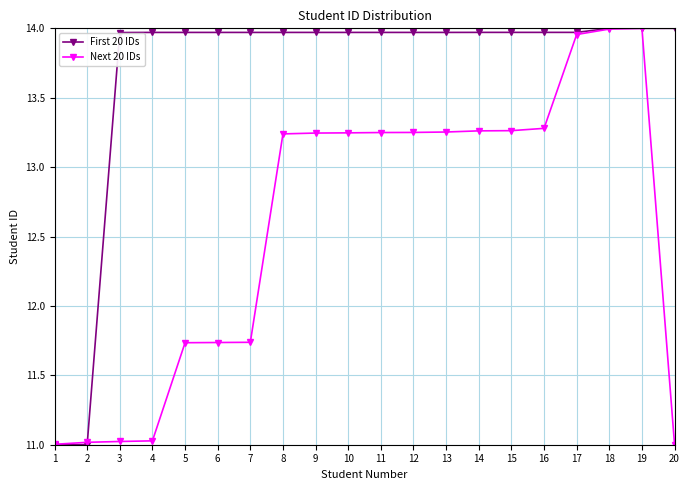

How many data points does each series have?

20